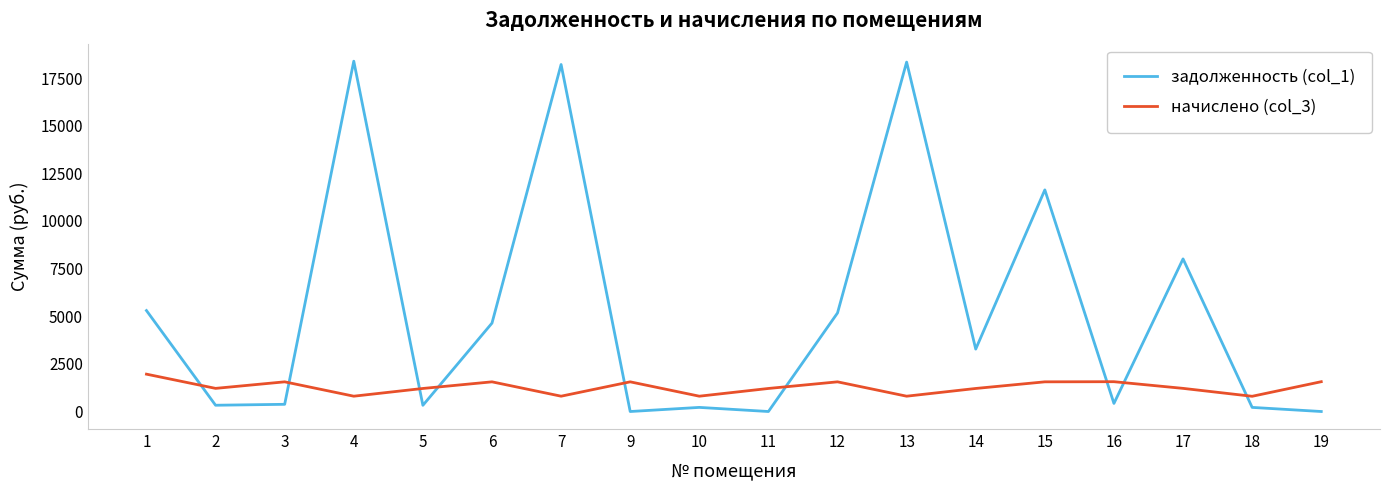

What is the maximum value for задолженность (col_1)?

18387.6